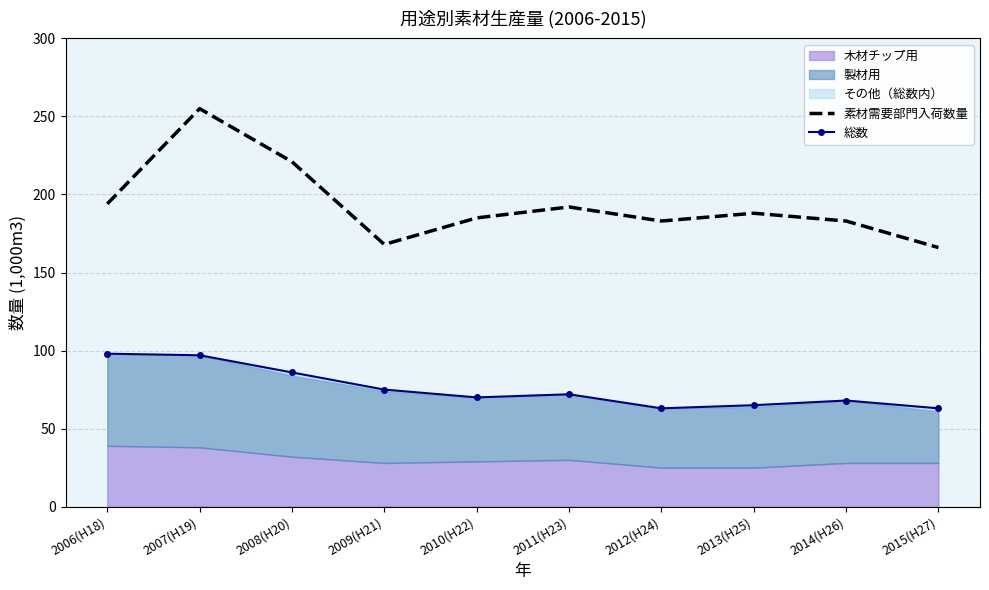

Reading right to left, what are all the values shown in this chart?

素材需要部門入荷数量: 166	183	188	183	192	185	168	221	255	194
総数: 63	68	65	63	72	70	75	86	97	98